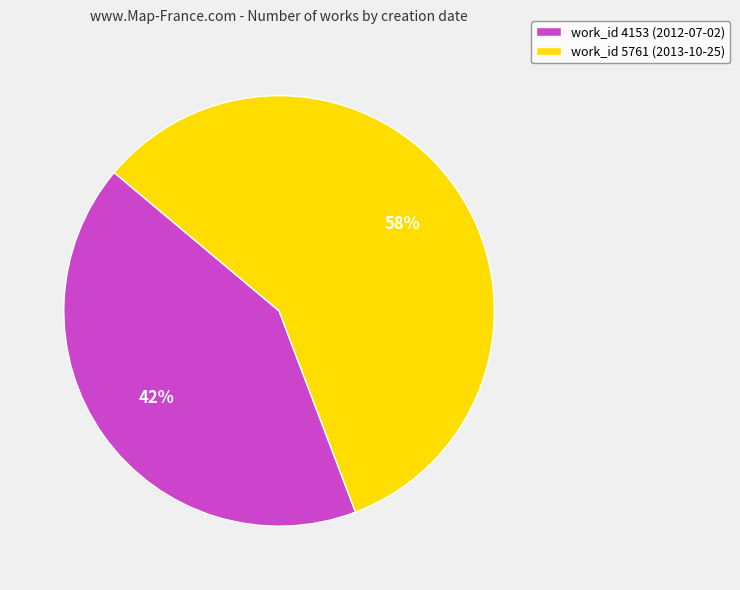

Combined, do work_id 5761 (2013-10-25) and work_id 4153 (2012-07-02) account for over 50%?

Yes